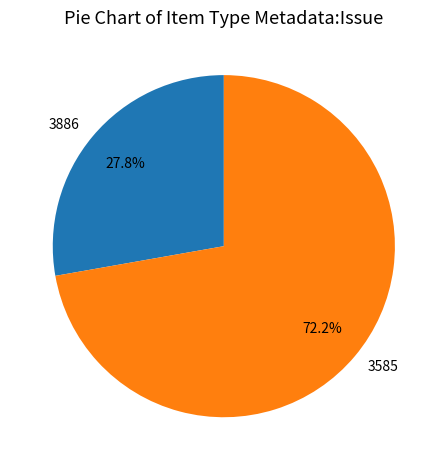

Which has a higher value, 3886 or 3585?

3585